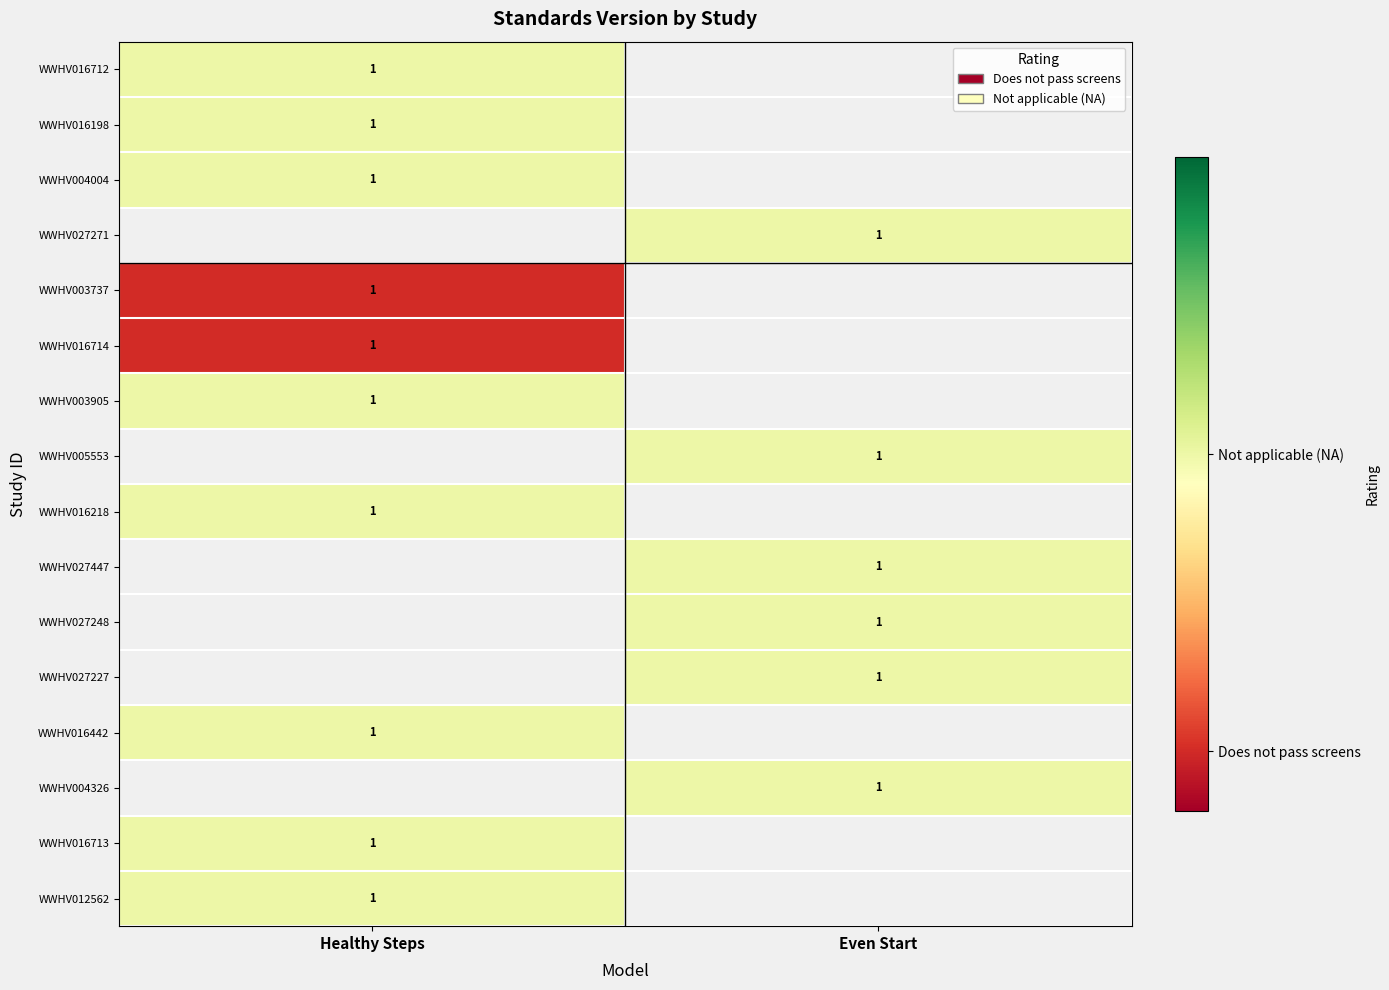

The value of WWHV027271 at Even Start is 1.0. True or false?

True